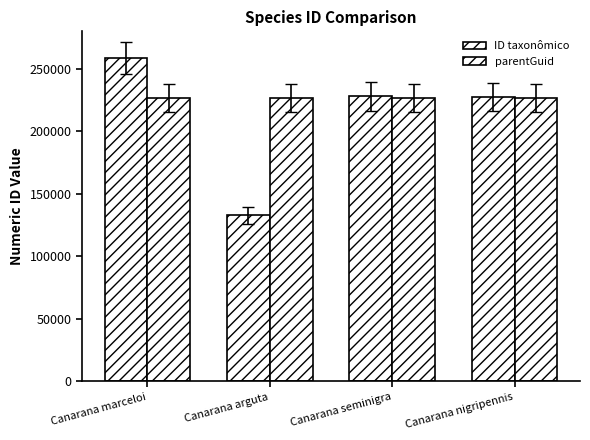

Rank the categories by parentGuid value from highest to lowest.

Canarana marceloi, Canarana arguta, Canarana seminigra, Canarana nigripennis